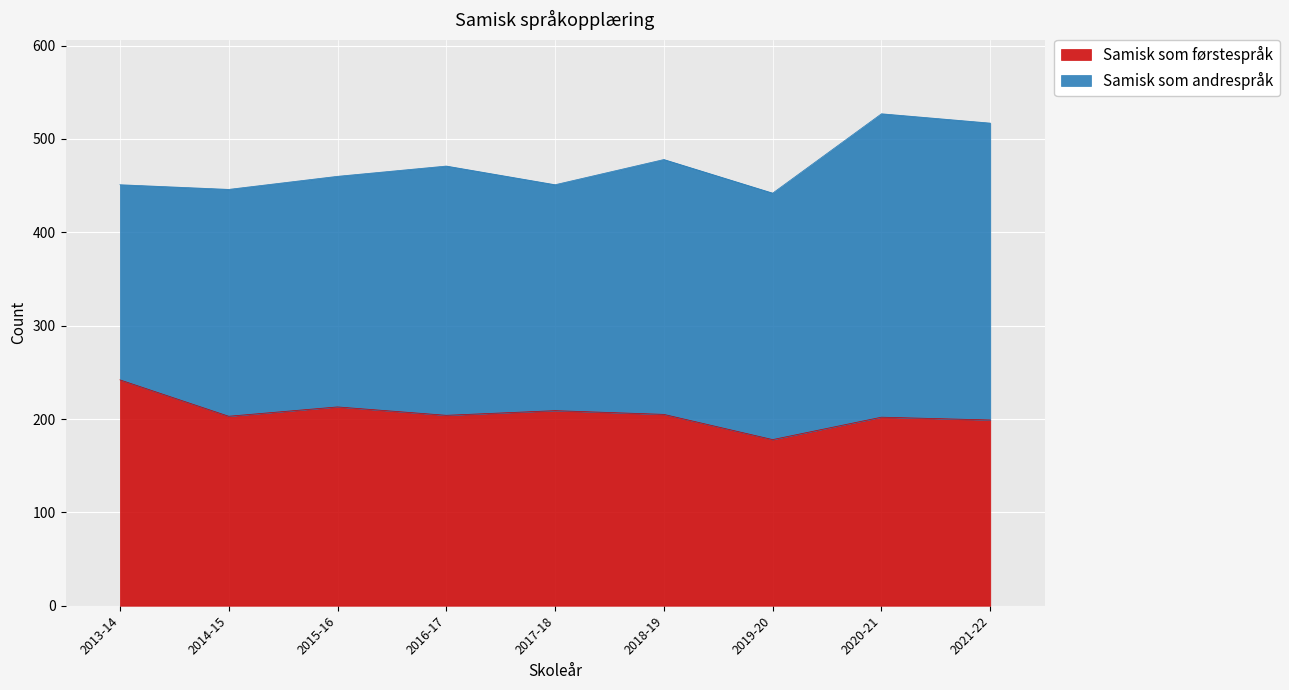

True or false: there are more than 1 points higher than both neighbors.

True